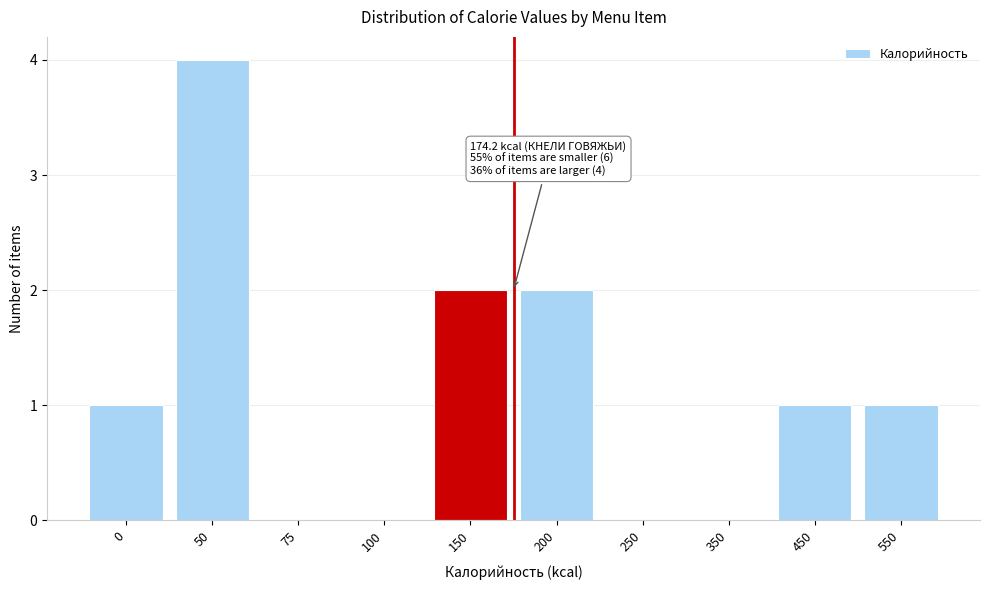

Reading left to right, list all the values displayed in this chart.

0=1	50=4	75=0	100=0	150=2	200=2	250=0	350=0	450=1	550=1